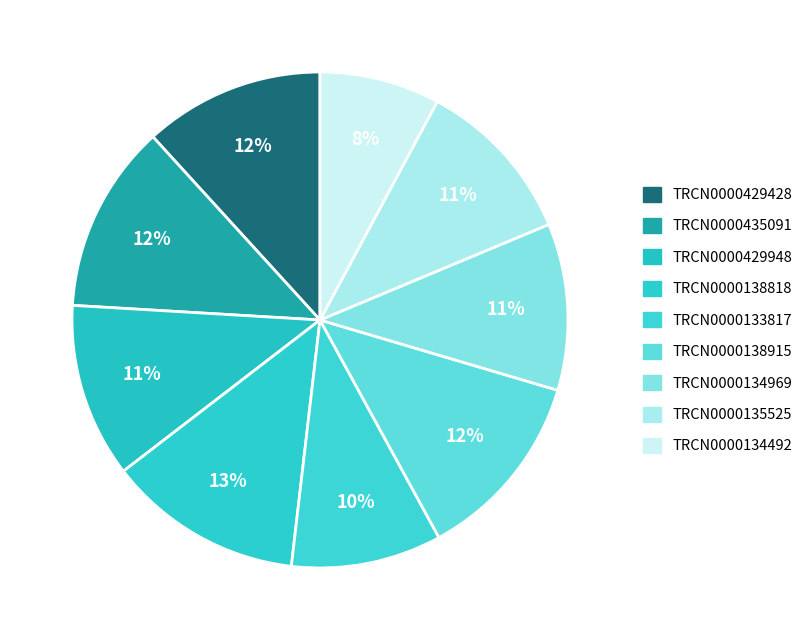

How many slices are in this pie chart?

9